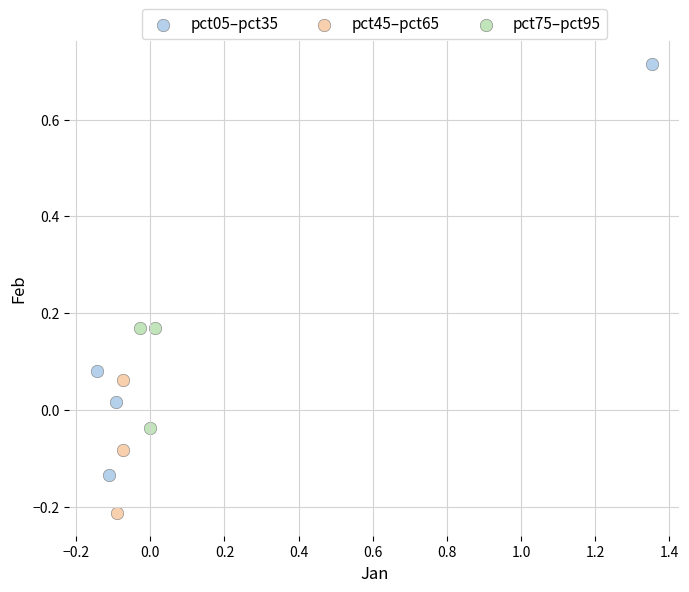

Which series contains the lowest Y value?

pct45–pct65